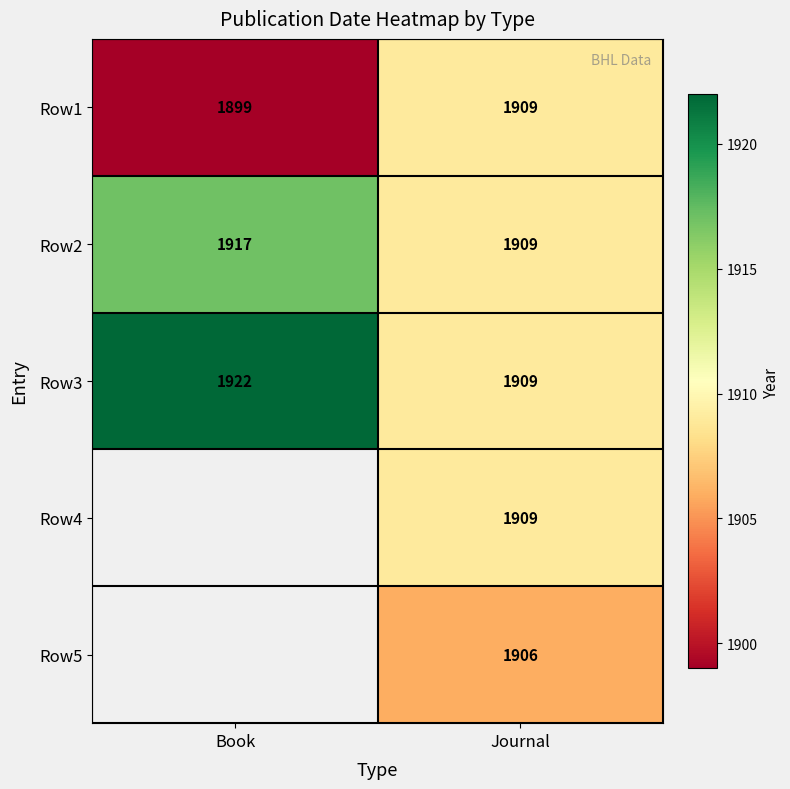

At which category does the chart reach its peak across all series?

Book